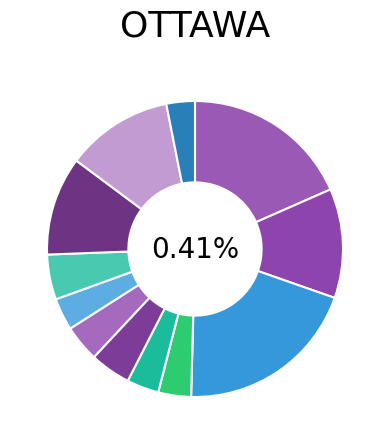

To the nearest percent, what is the difference between the largest and smallest slice percentages?

17%